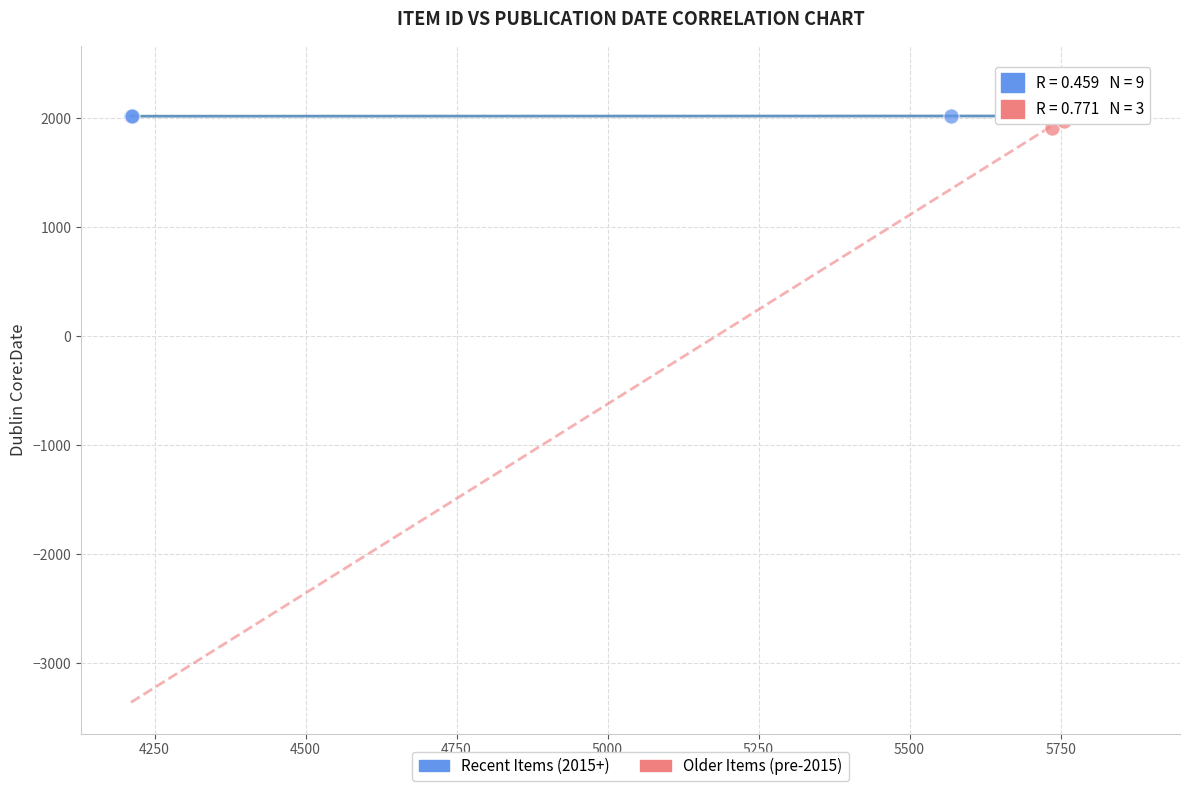

What are all the series names shown in the legend?

Recent Items (2015+), Older Items (pre-2015)